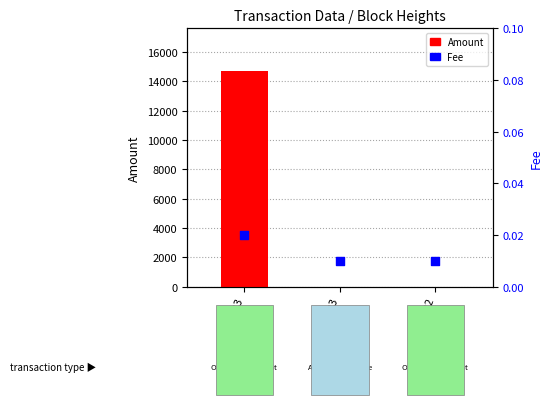

At how many categories does at least one series exceed 9337?

1